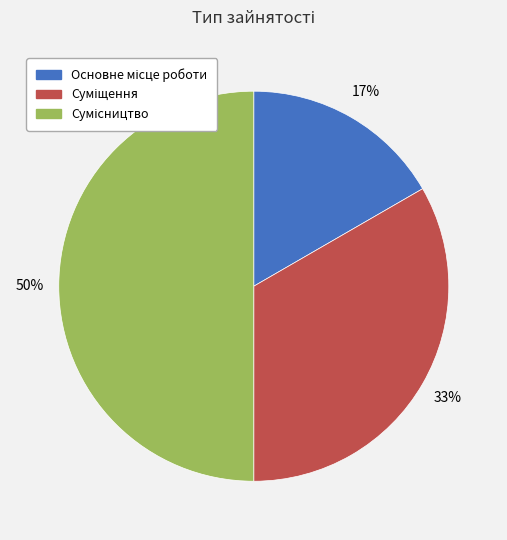

To the nearest percent, what is the difference between the largest and smallest slice percentages?

33%